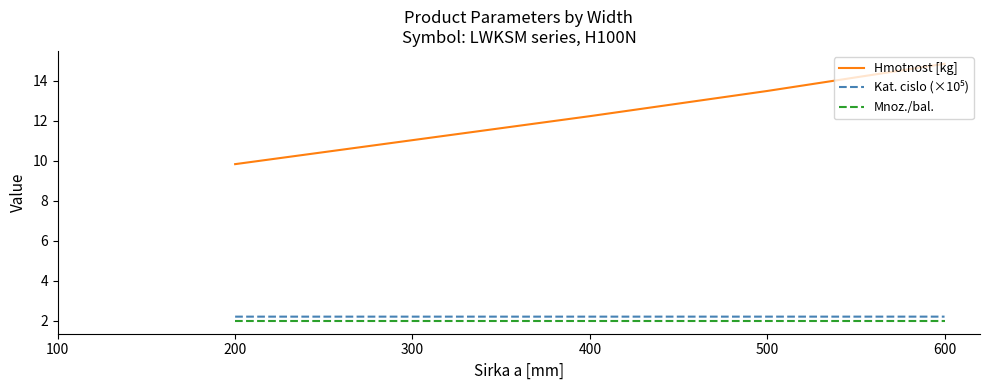

Is it true that Mnoz./bal. equals 0.8 at 600?

False